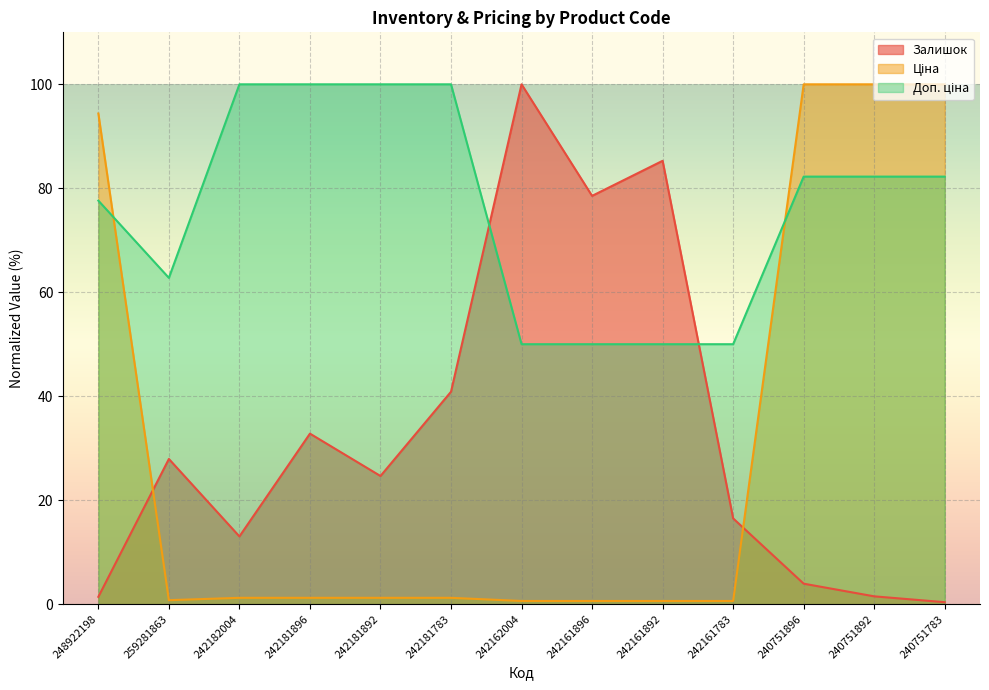

Where is the first local maximum for Залишок?

259281863